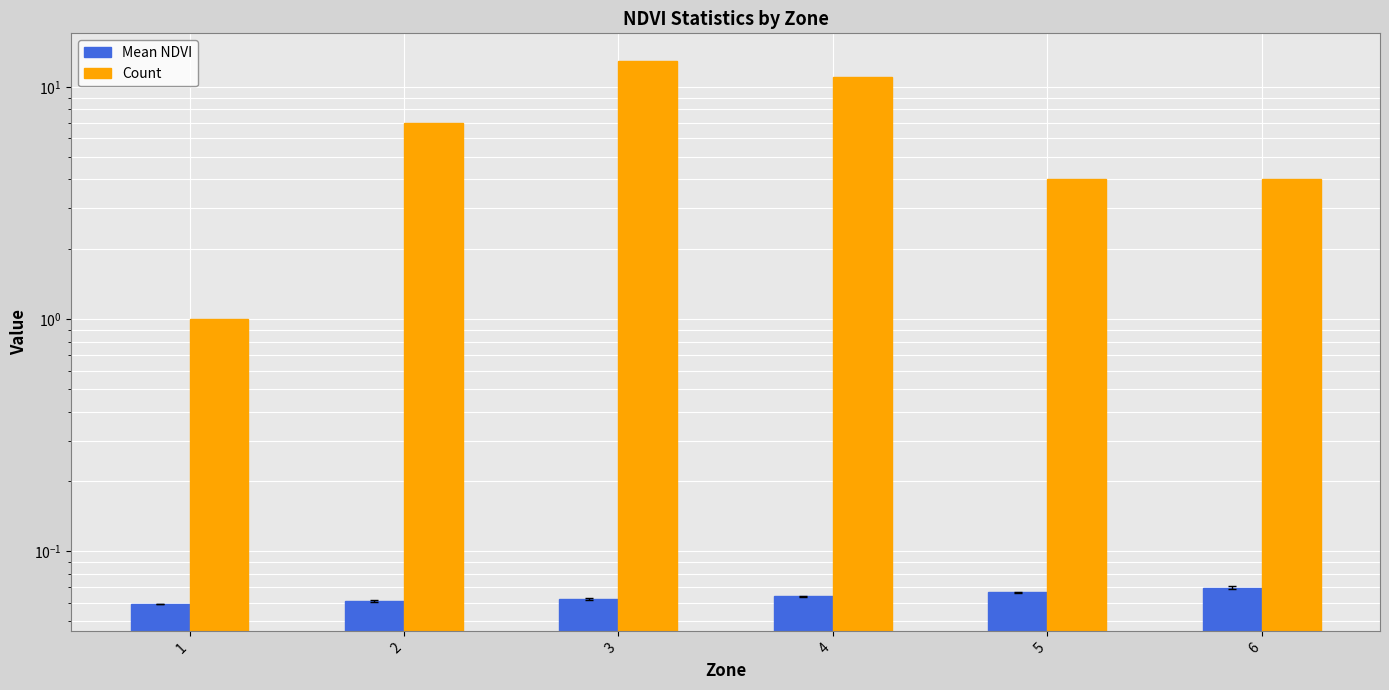

How many bars are there in each group?

2